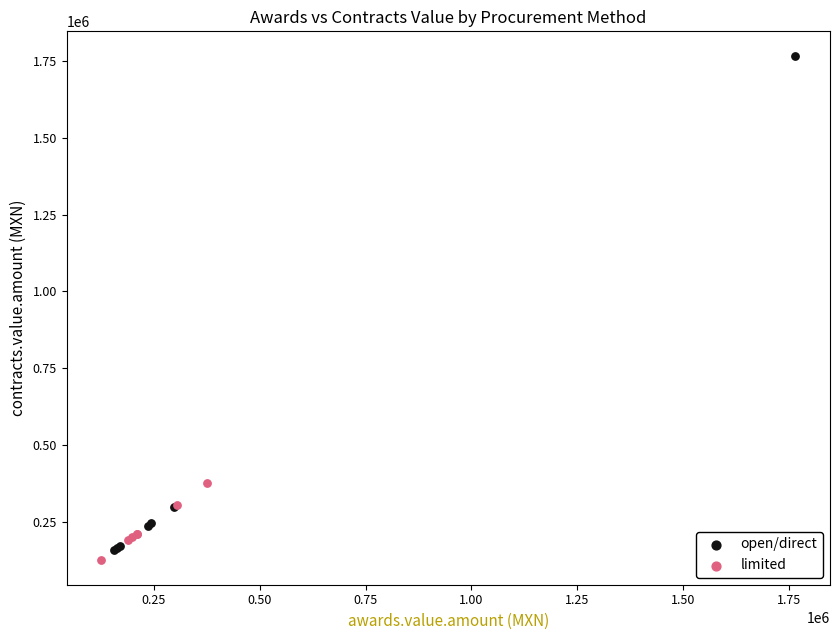

What are all the series names shown in the legend?

open/direct, limited